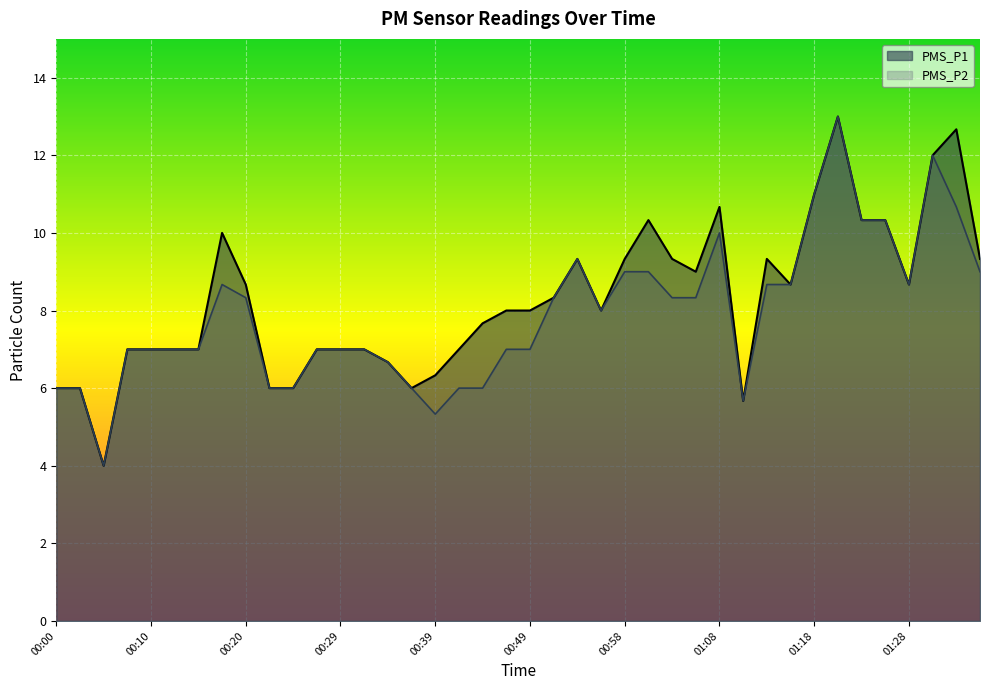

Which series has the largest total across all categories?

PMS_P1